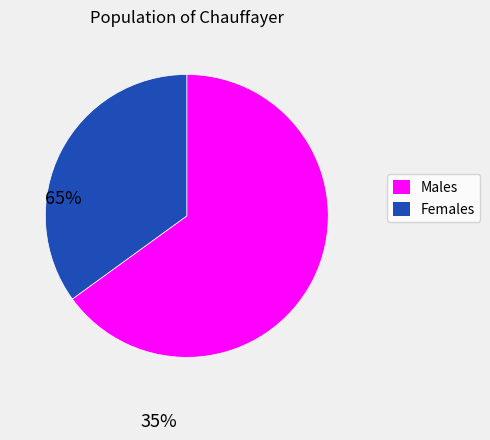

Is the sum of Females and Males greater than half?

Yes